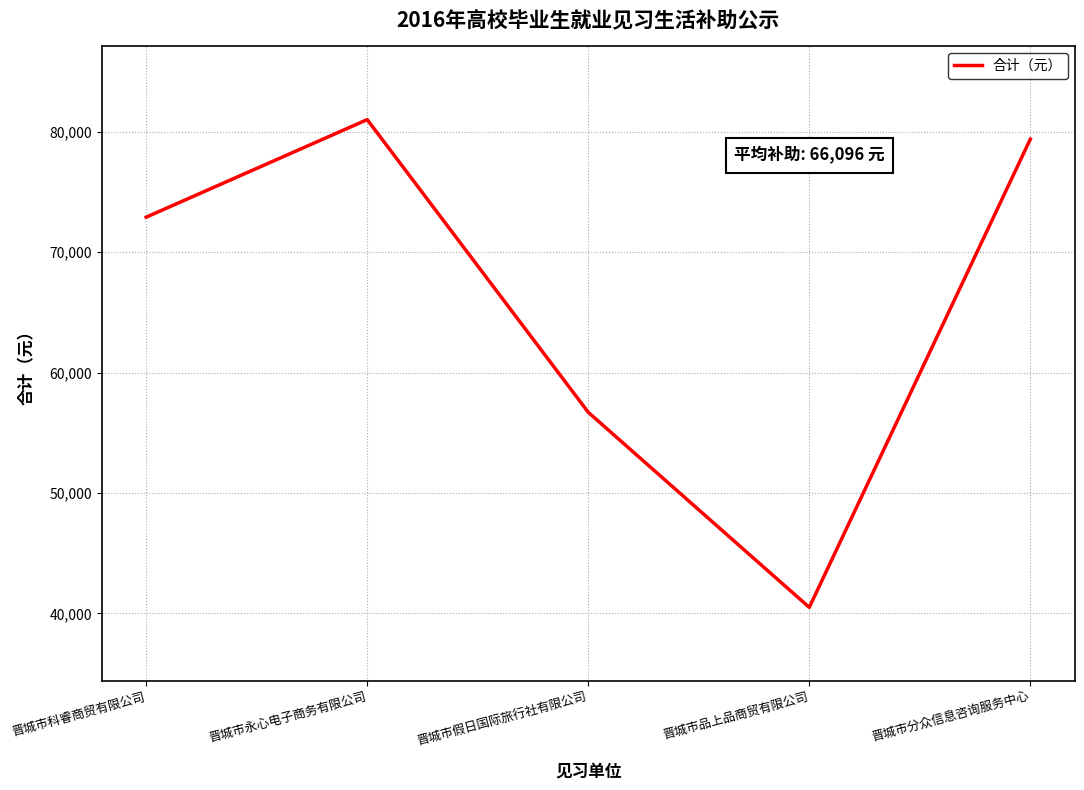

At which label is the value closest to 60750?

晋城市假日国际旅行社有限公司